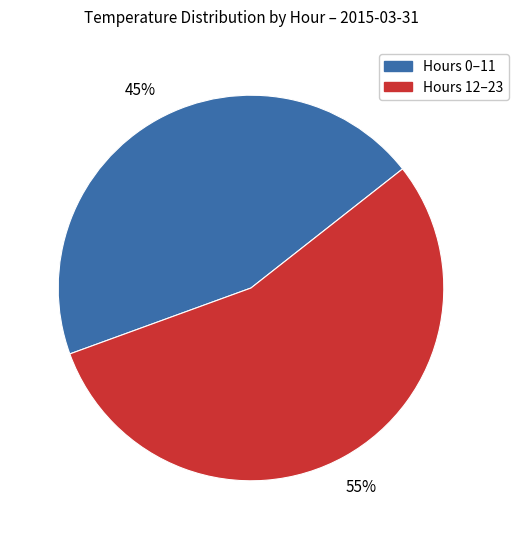

Is there any slice that represents more than half of the pie?

Yes